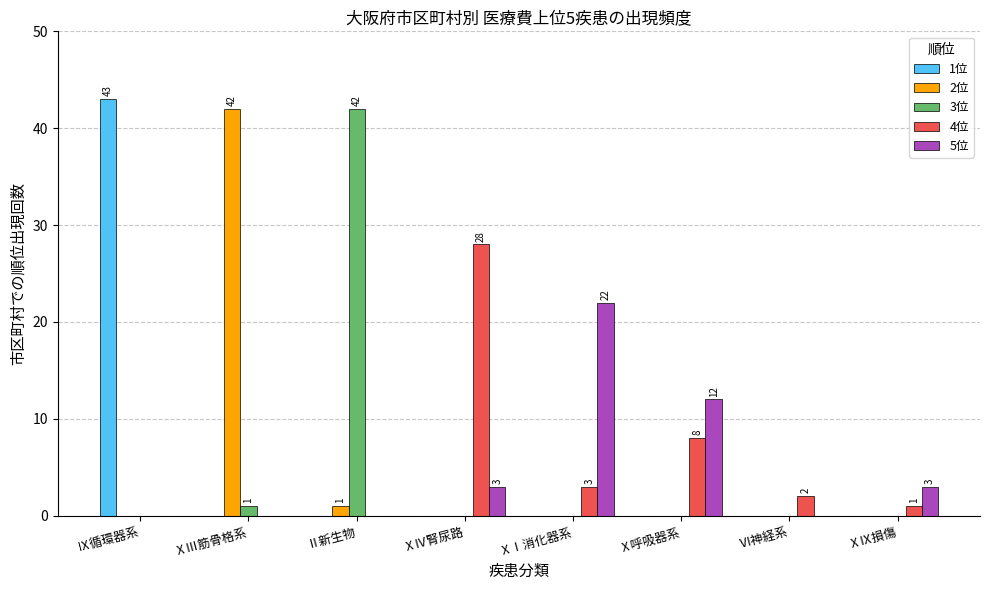

Between Ⅸ循環器系 and ⅩⅨ損傷, which series saw the biggest shift?

1位